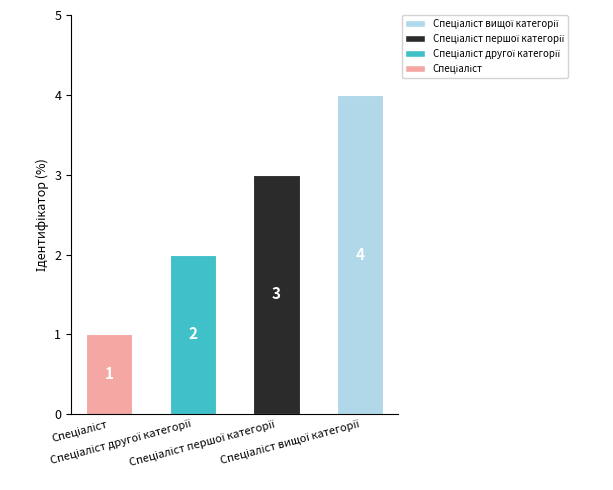

What is the value of the 4th bar from the left?

4